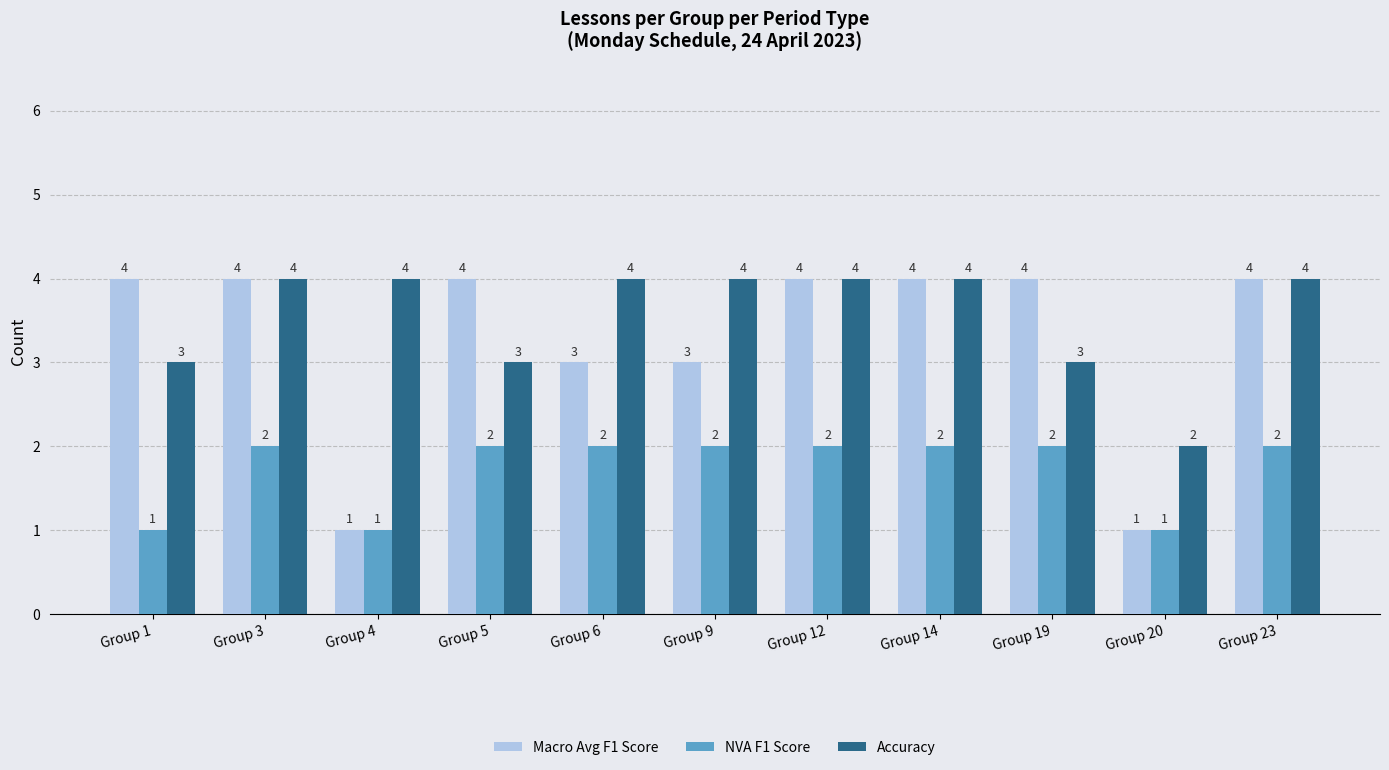

Which series has the largest total across all categories?

Accuracy